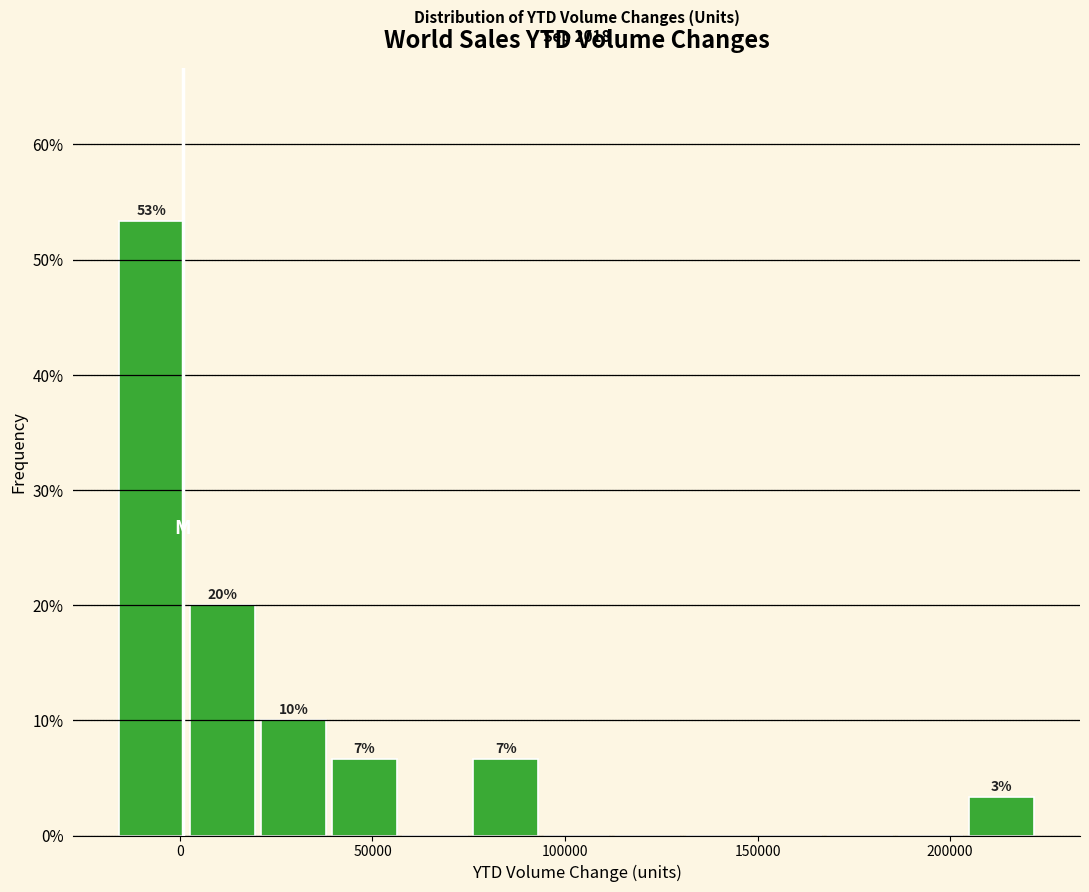

Read against the x-axis, roughly where is the centre of the tallest bar?

-5000